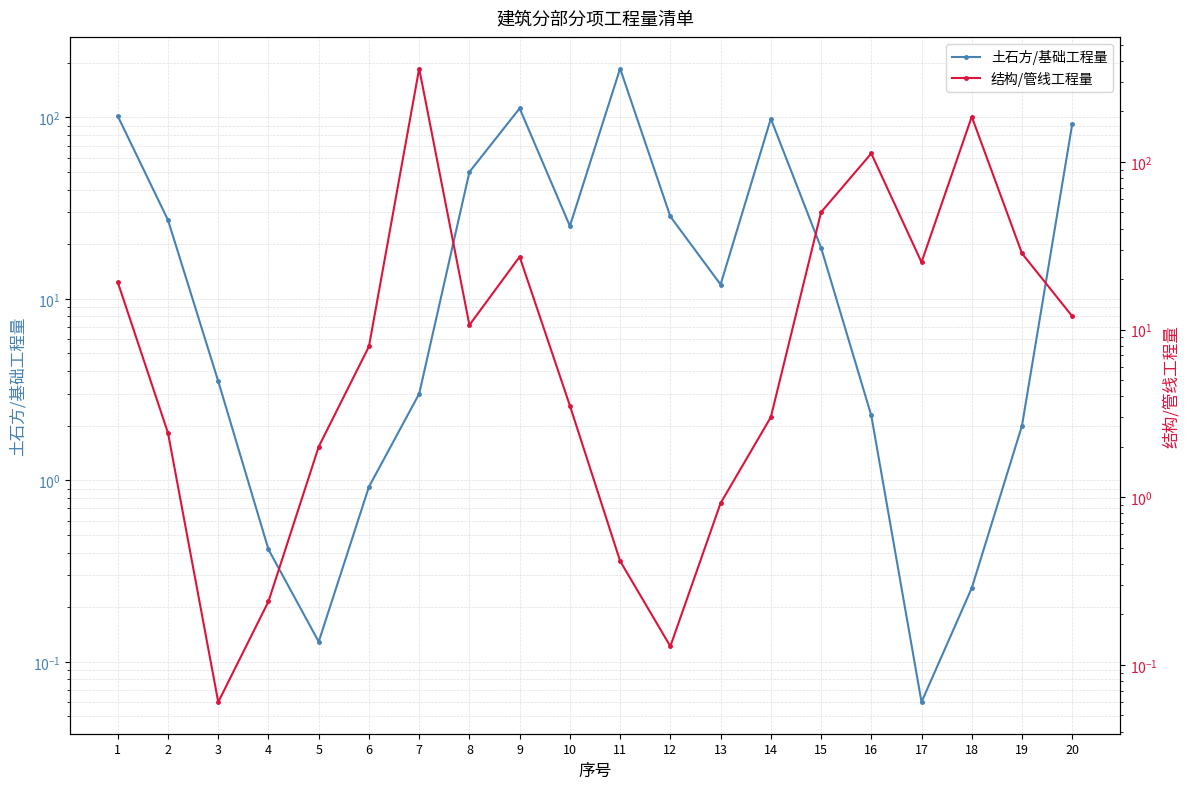

The value of 土石方/基础工程量 at 19 is 2.0. True or false?

True